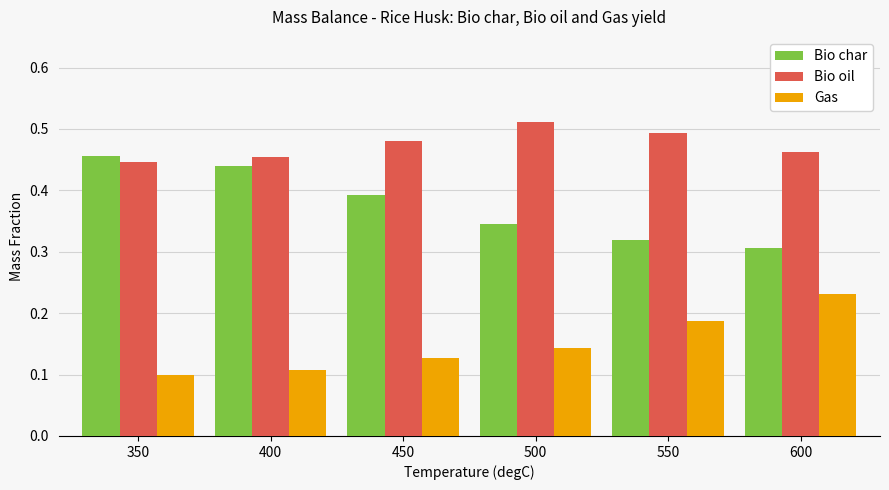

Are the bars grouped side by side (vs. stacked)?

Yes